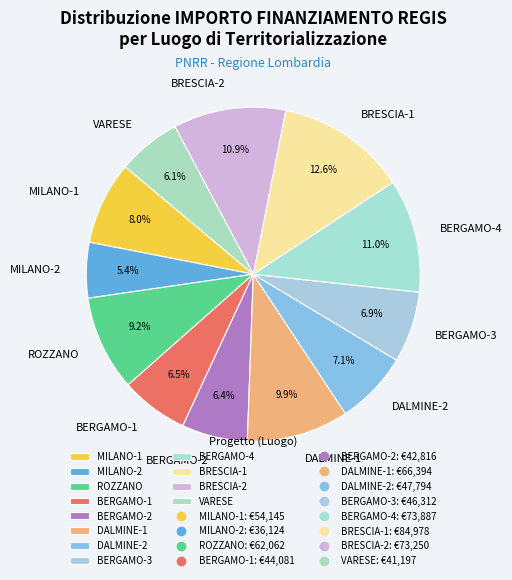

Which slice is the smallest?

MILANO-2